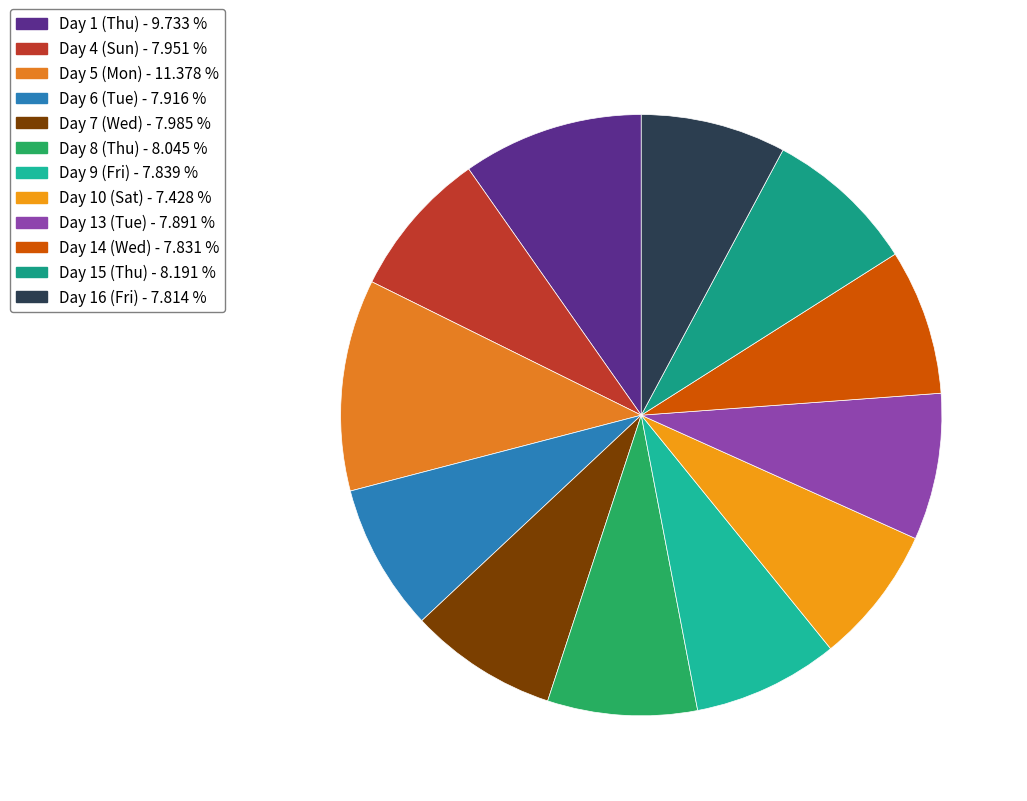

To the nearest percent, what is the difference between the largest and smallest slice percentages?

4%